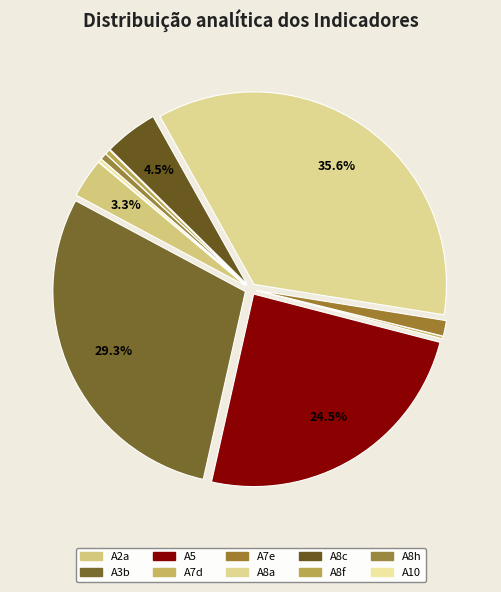

How many segments does this pie chart have?

10